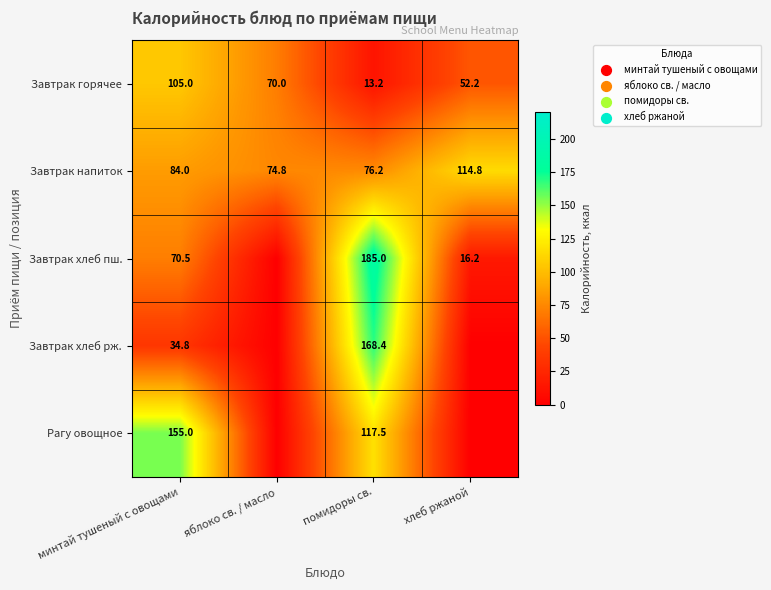

At how many categories does at least one series exceed 95?

3